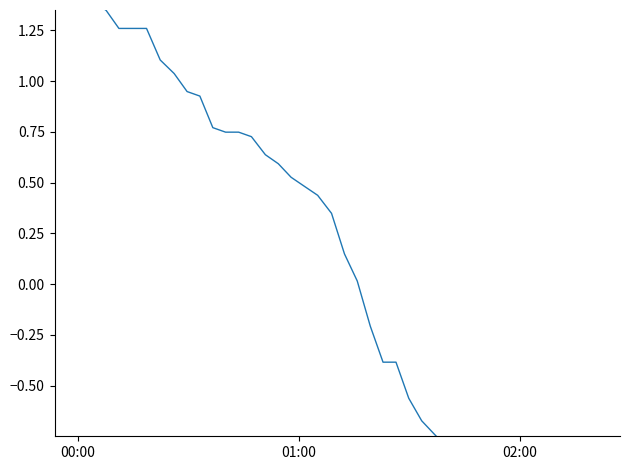

What is the maximum value shown in the chart?

1.4